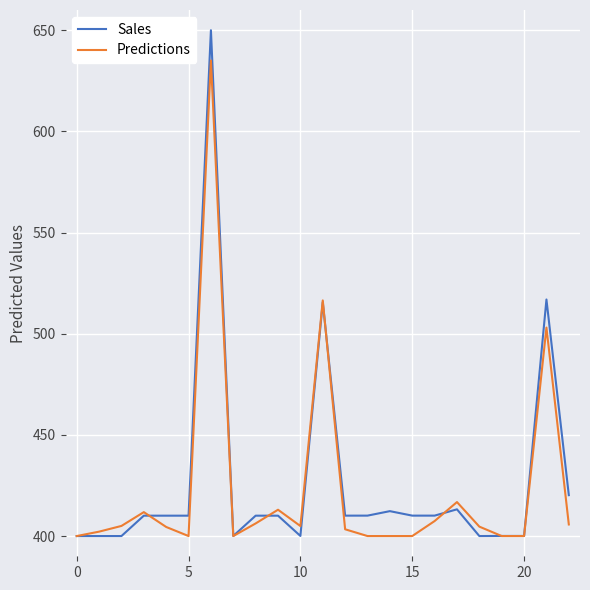

Which series has the largest range (max minus min)?

Sales